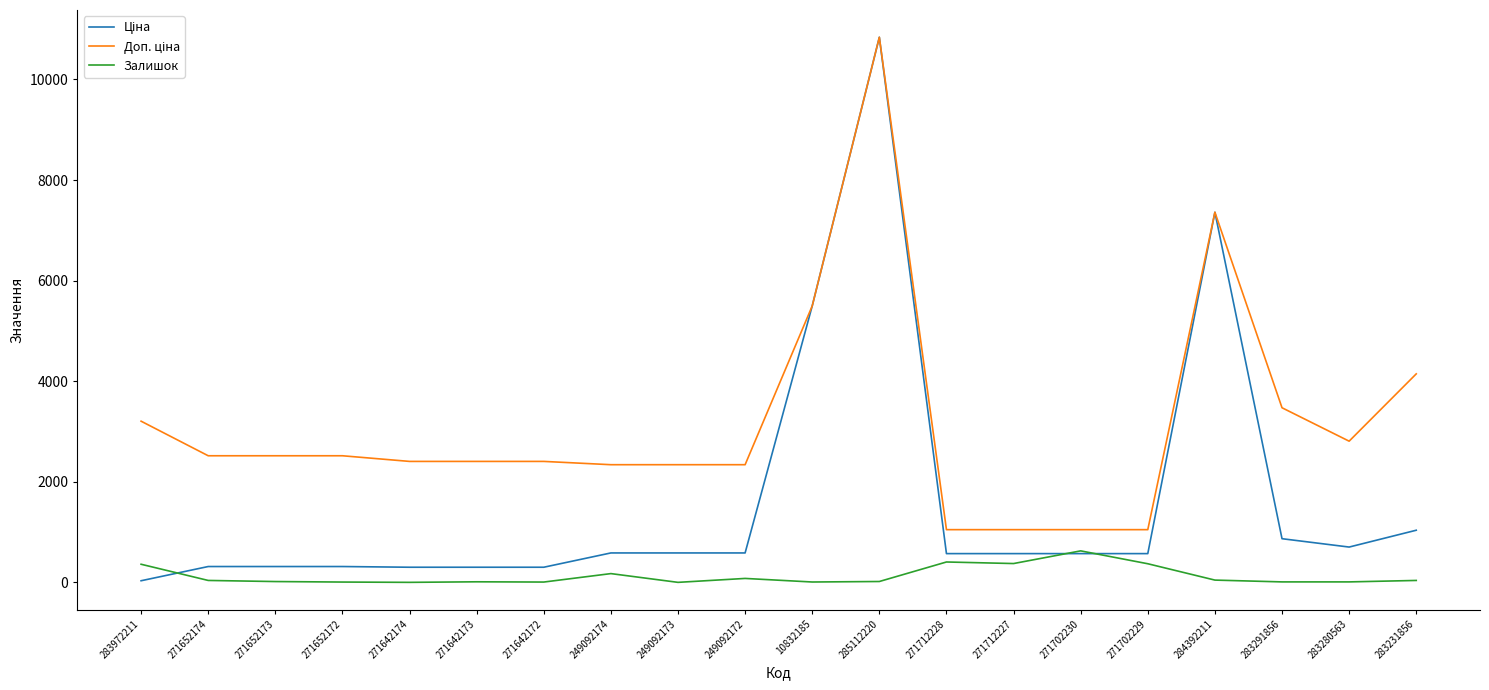

What is the greatest value displayed?

10840.1